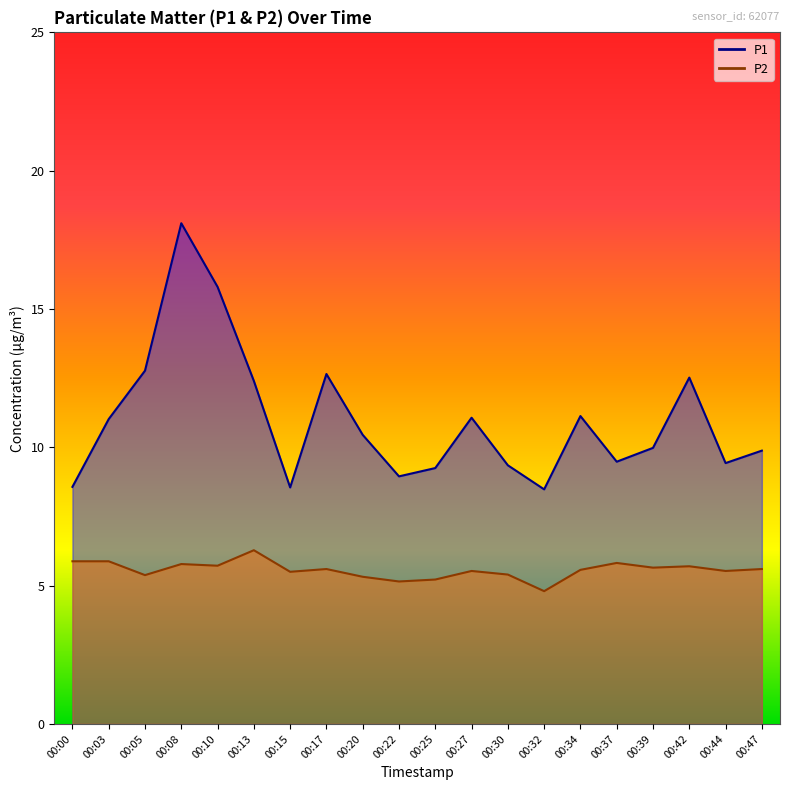

Rank the series by their average value, from highest to lowest.

P1, P2